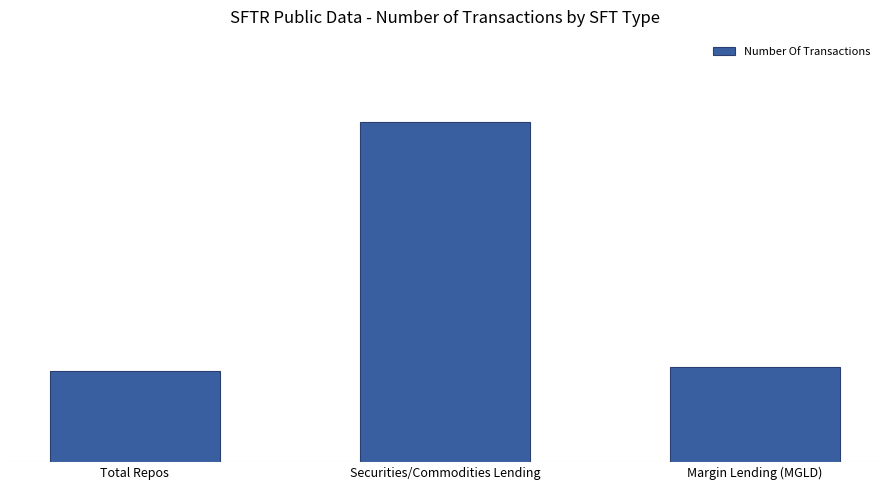

Are the bars grouped side by side (vs. stacked)?

No